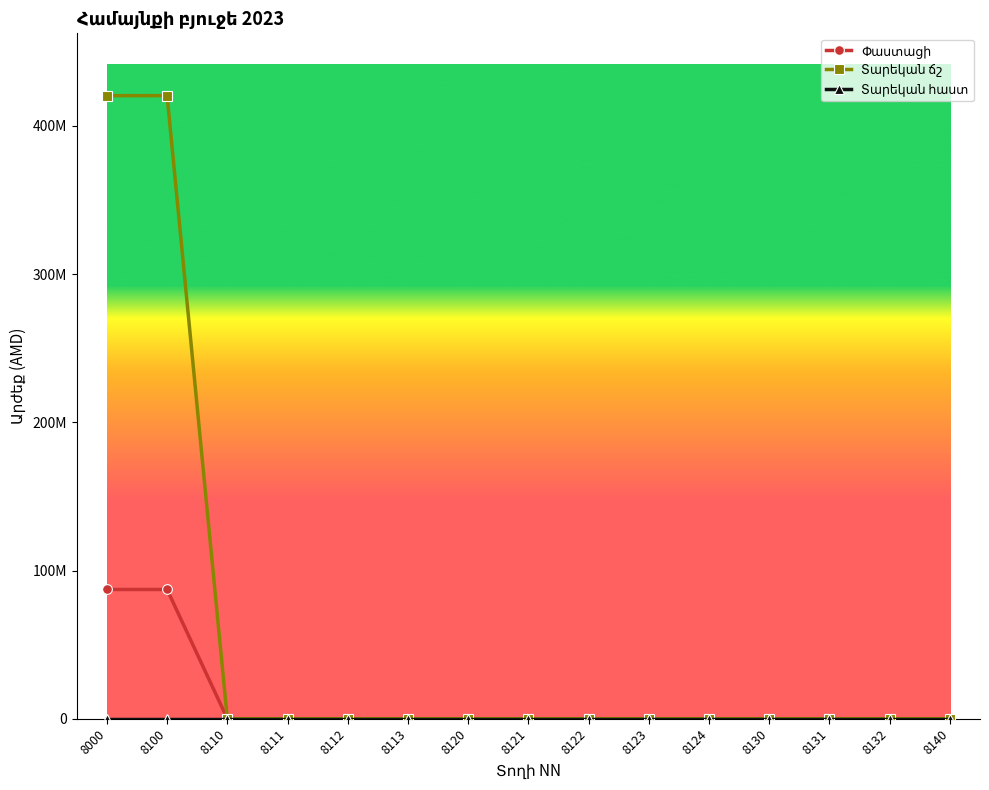

Which series has the largest total across all categories?

Տարեկան ճշ